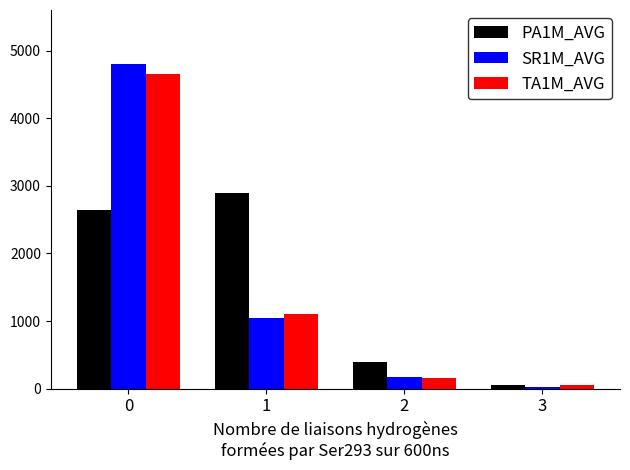

What is the difference between the maximum and minimum values in the PA1M_AVG series?

2850